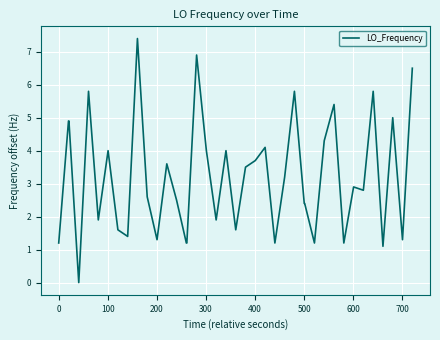

What is the difference between the maximum and minimum values?

7.4